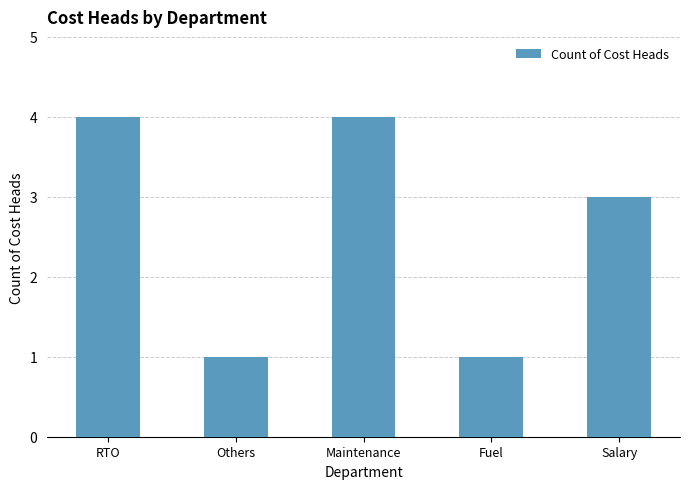

Reading left to right, transcribe all the data shown in this chart.

4	1	4	1	3